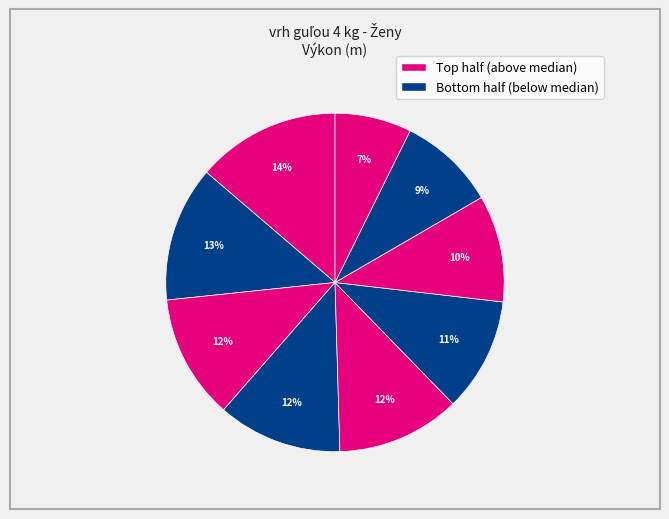

Count the number of slices in the pie.

9